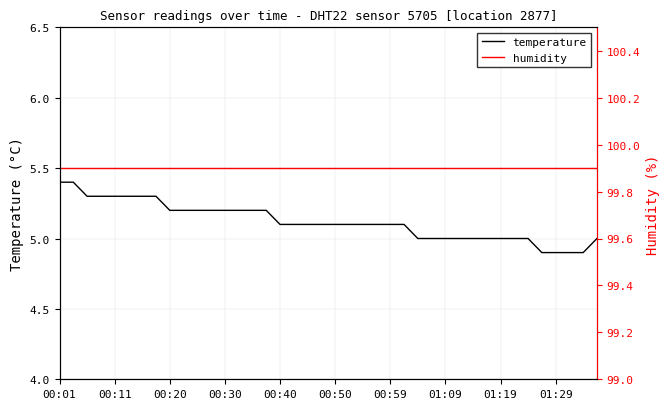

How many series are shown in this chart?

2